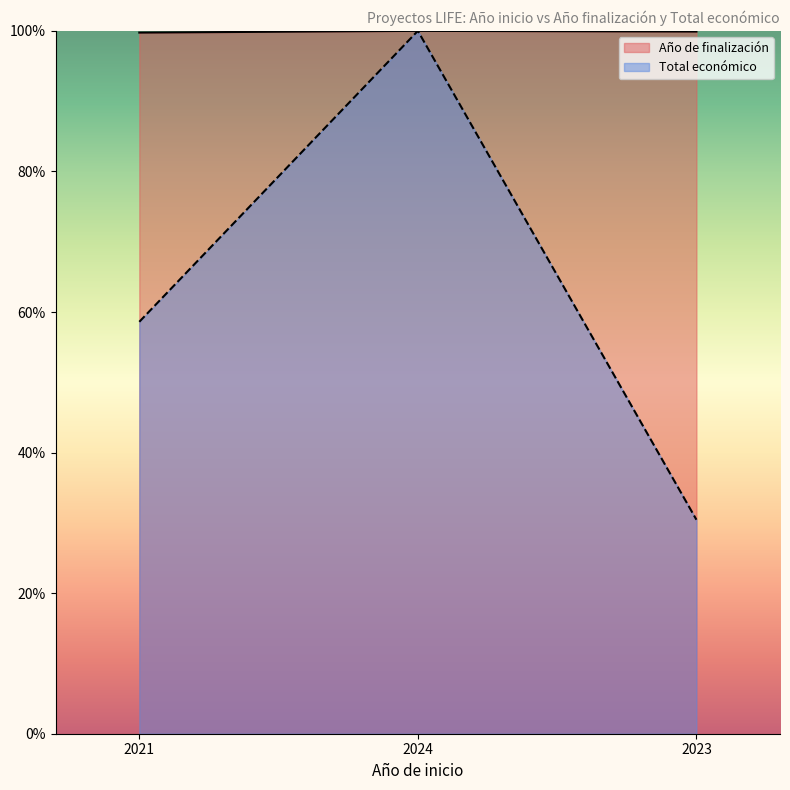

Reading right to left, extract all data points from this chart.

Año de finalización: 2023=1.0	2024=1.0	2021=1.0
Total económico: 2023=0.3	2024=1.0	2021=0.6